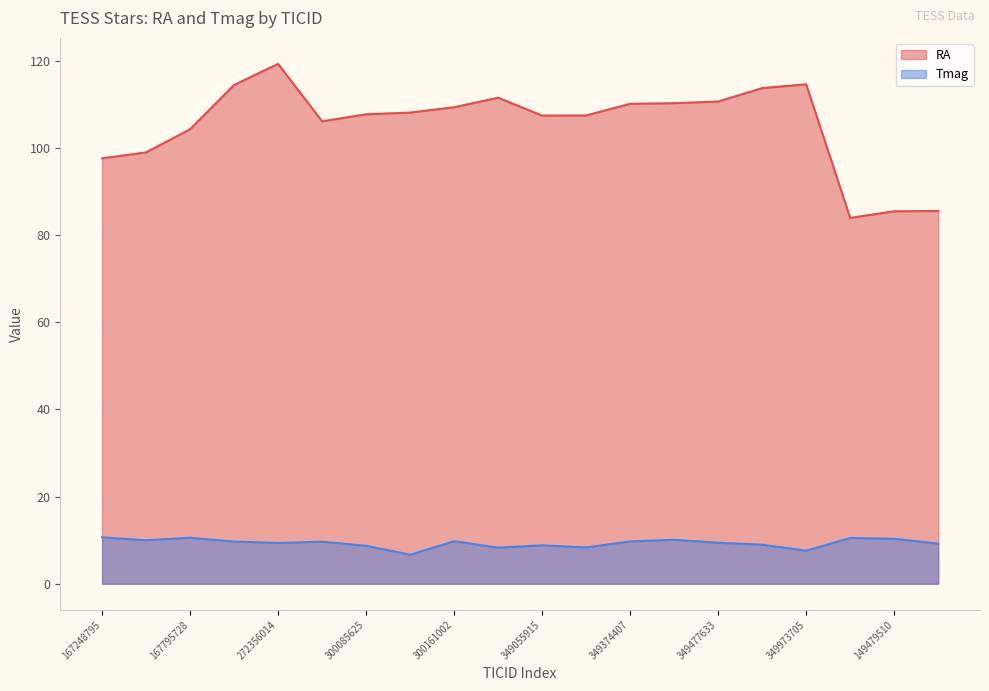

The value of RA at 349374407 is 110.1. True or false?

True